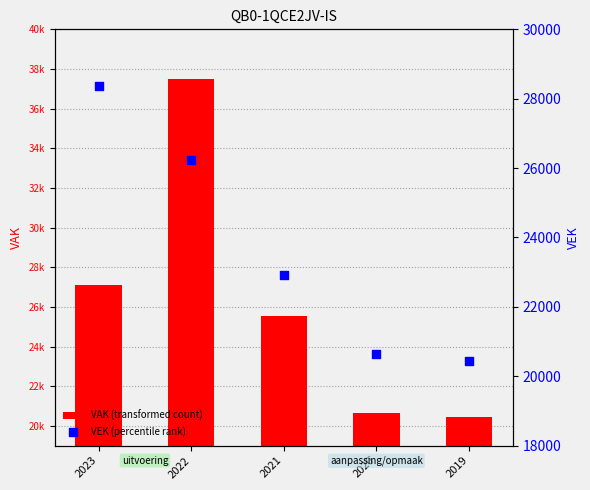

Which series contains the lowest Y value?

VAK (transformed count)